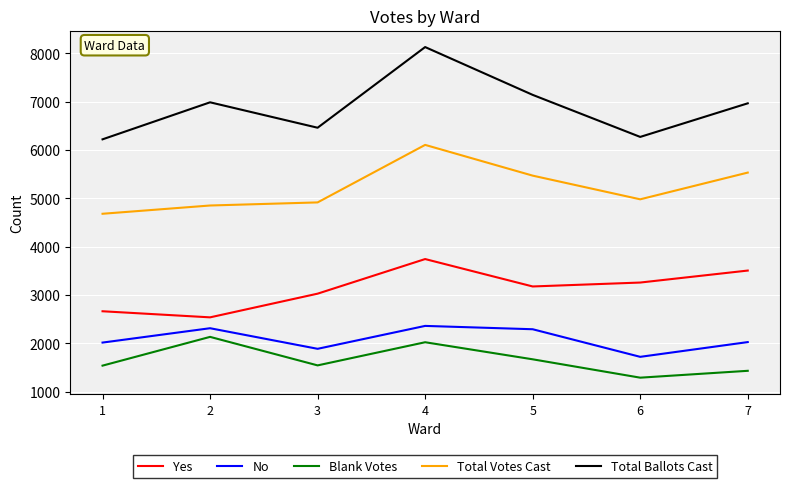

Which series changed the most between 2 and 4?

Total Votes Cast